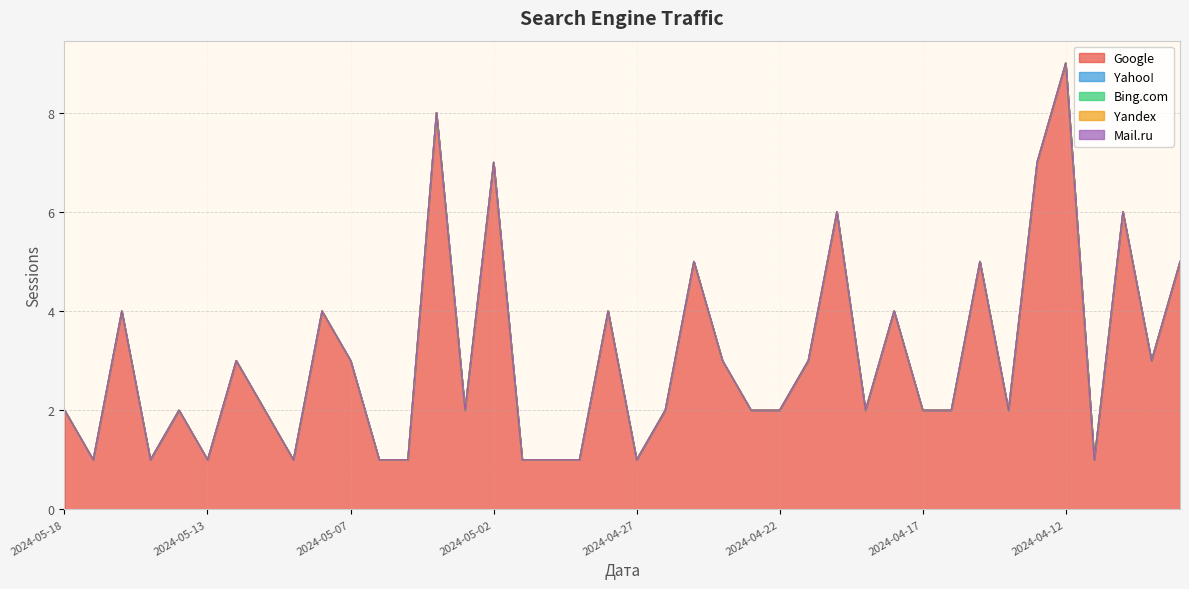

What is the spread (max minus min) of values at 2024-05-10?

2